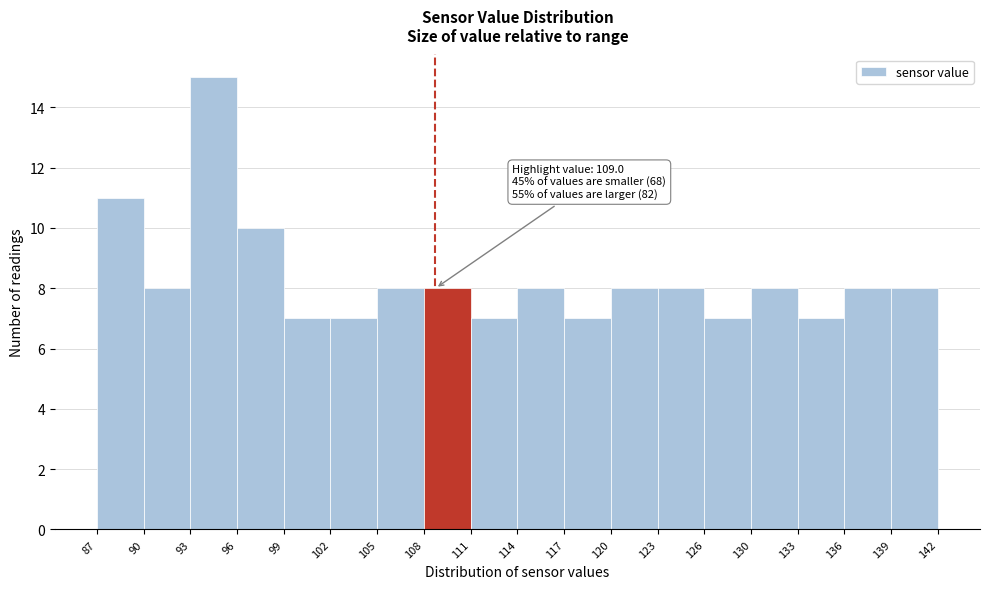

Over which range of the x-axis is the bar tallest?

93 to 96